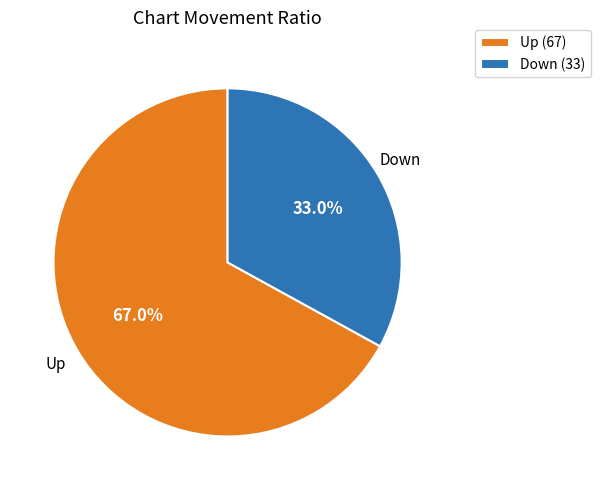

What percentage is NOT represented by Up (67)?

33.0%